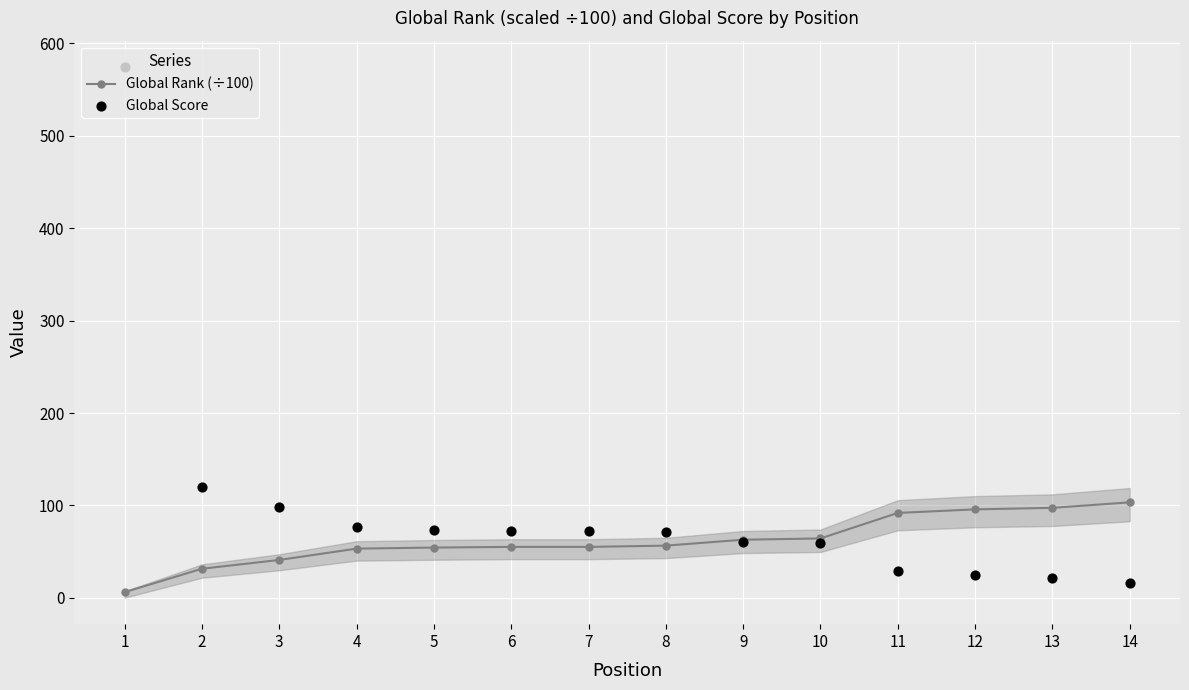

What are all the series names shown in the legend?

Global Rank (÷100), Global Score